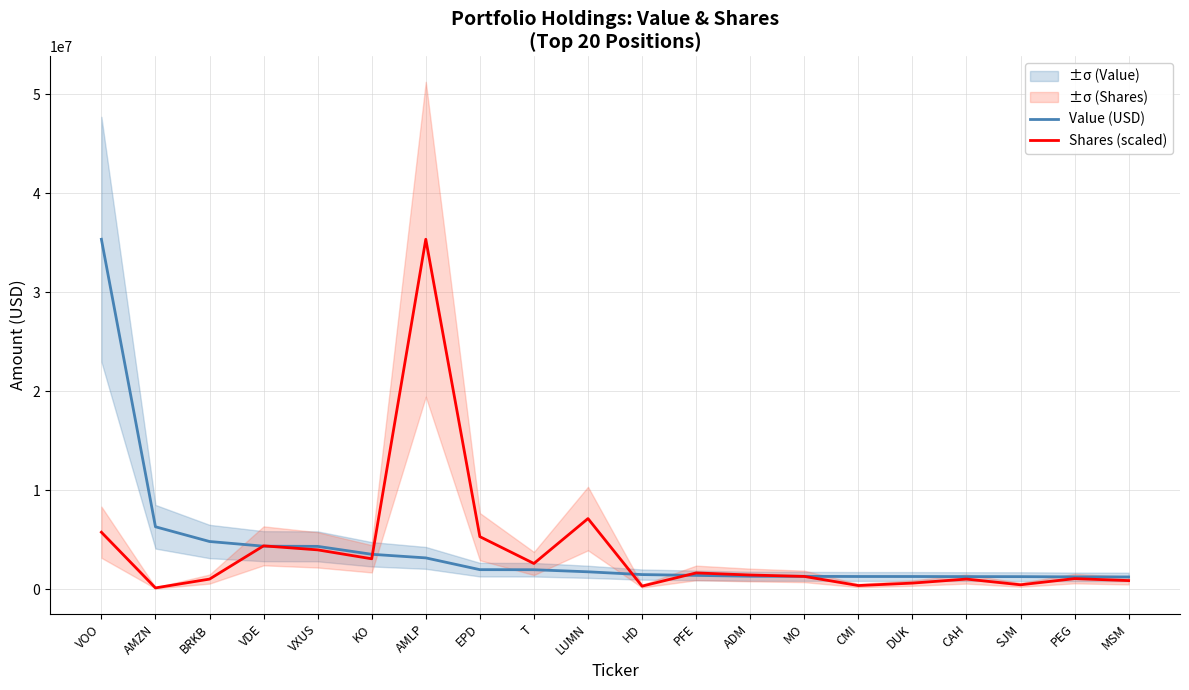

Does the chart have visible grid lines?

Yes